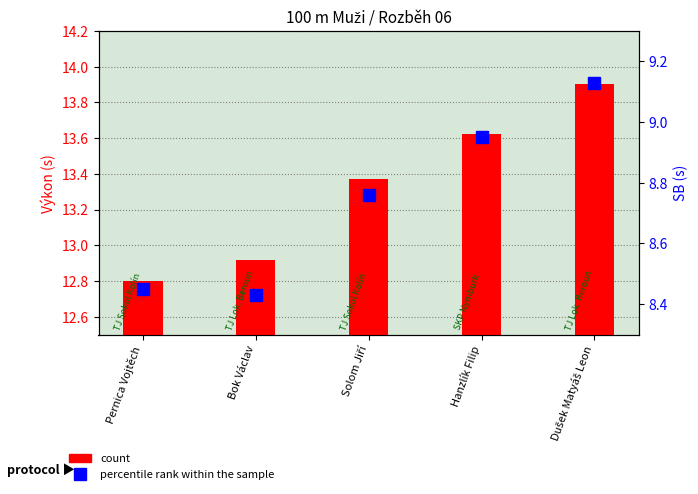

Count the number of data series in this chart.

2